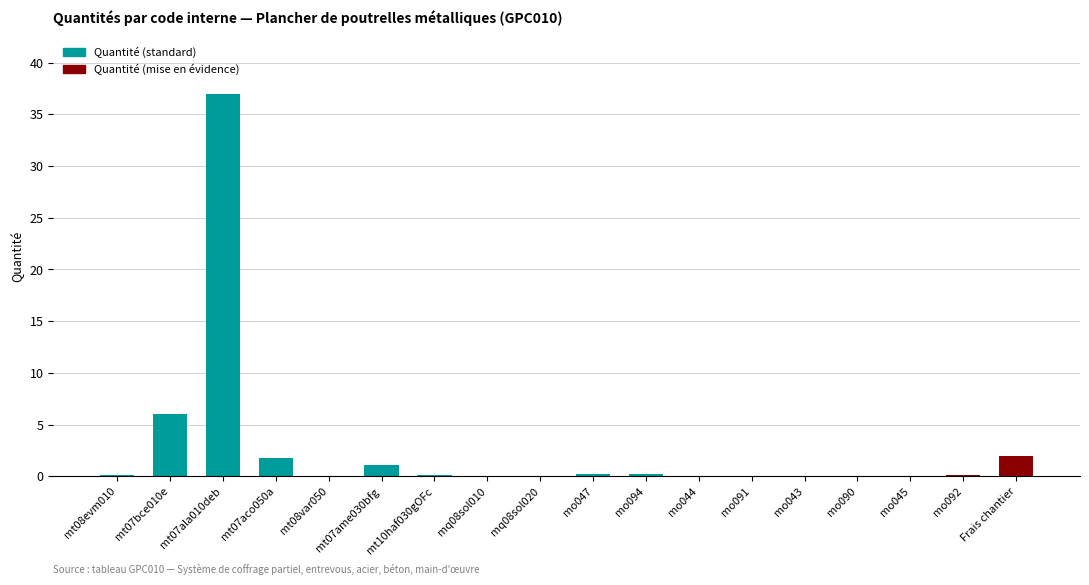

What is the change in value from mo092 to Frais chantier?

+1.9